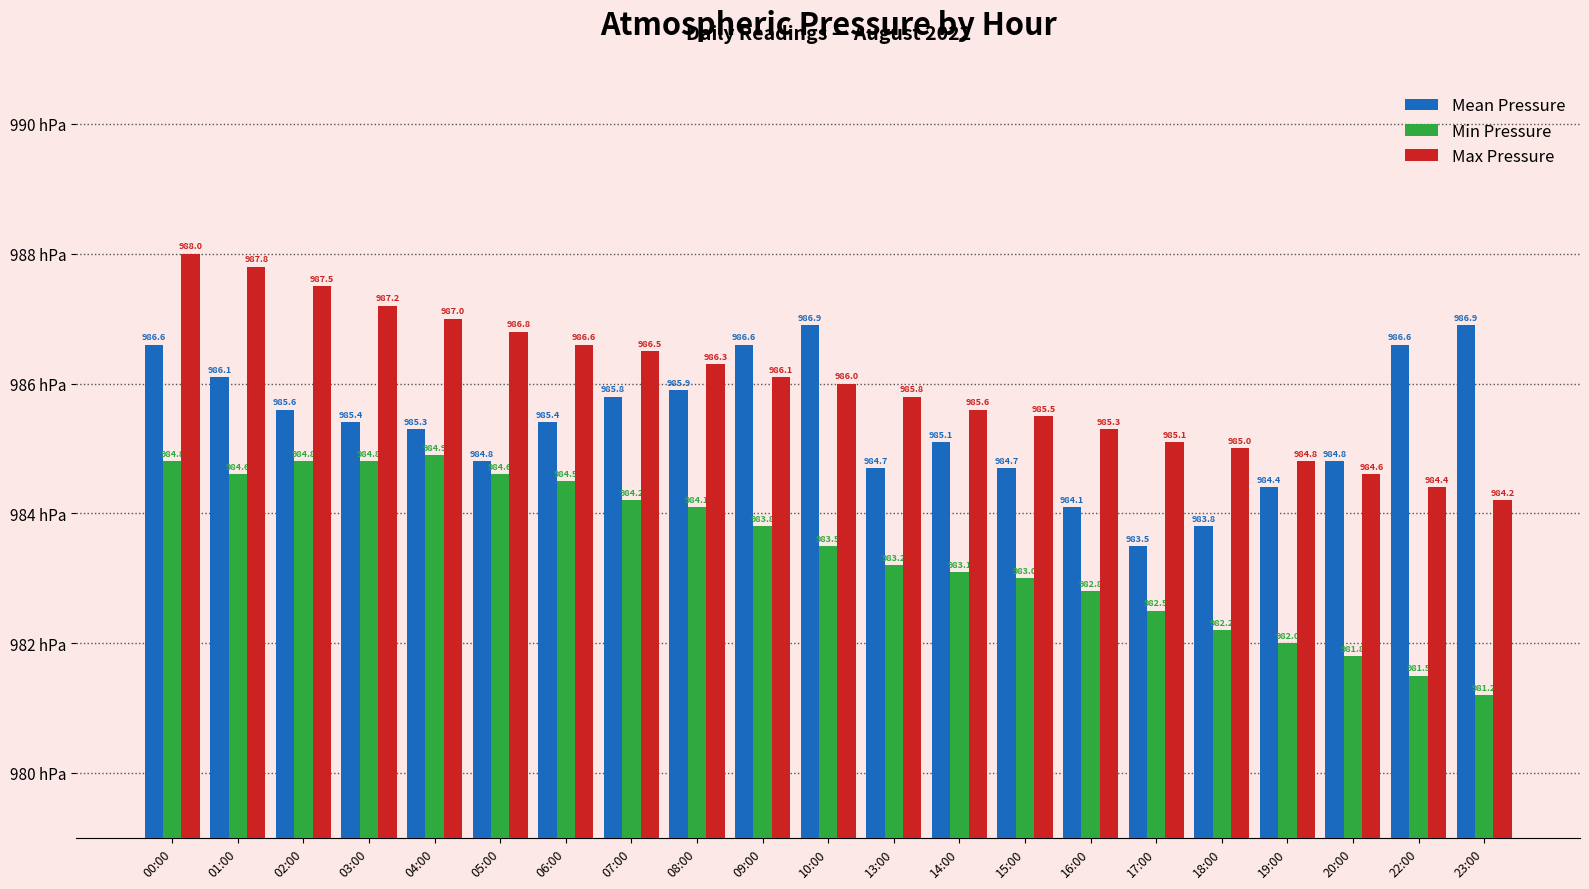

At how many categories does at least one series exceed 982?

21